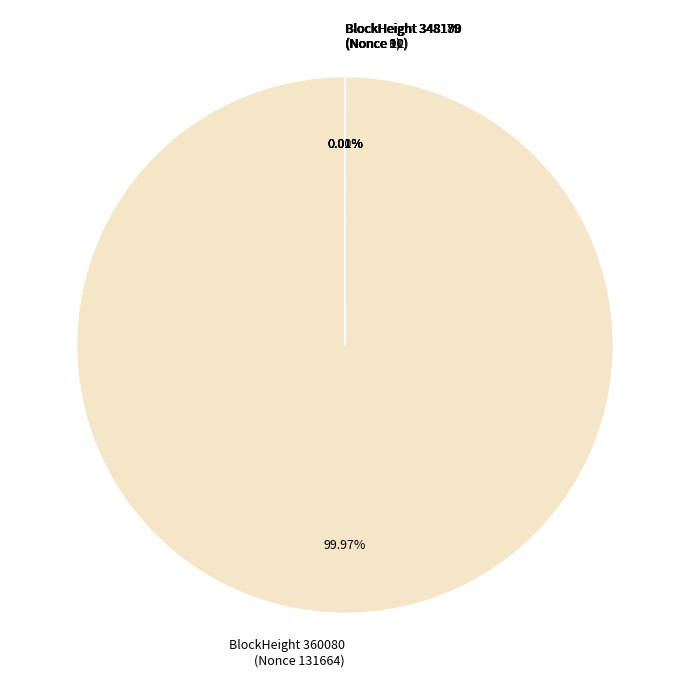

Which category accounts for the majority?

BlockHeight 360080 (Nonce 131664)